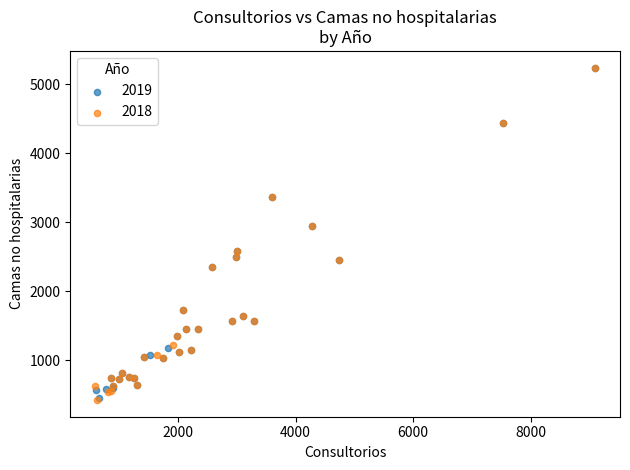

What are all the series names shown in the legend?

2019, 2018